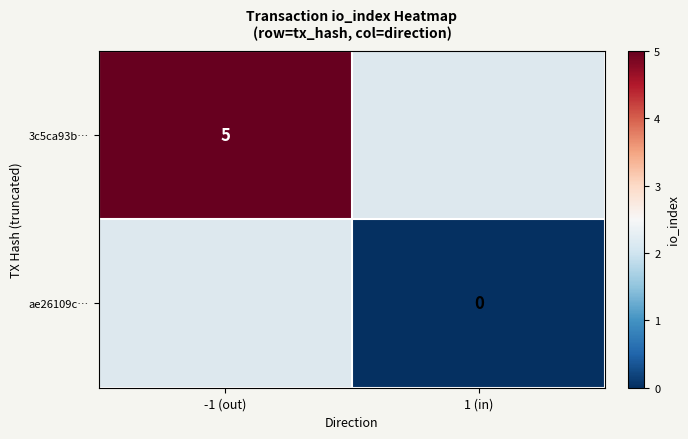

How many distinct data groups are displayed?

2